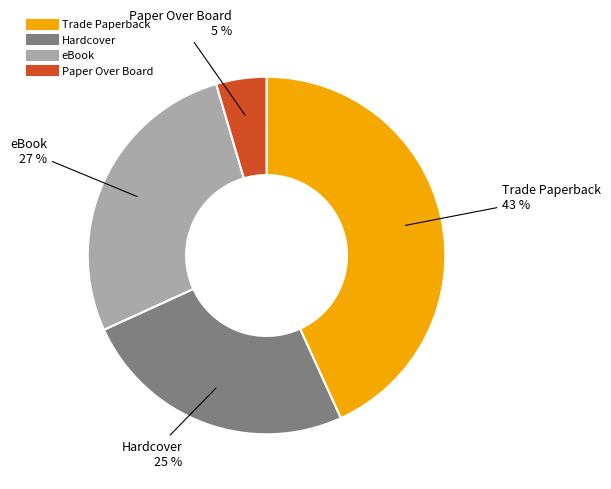

Count the number of slices in the pie.

4